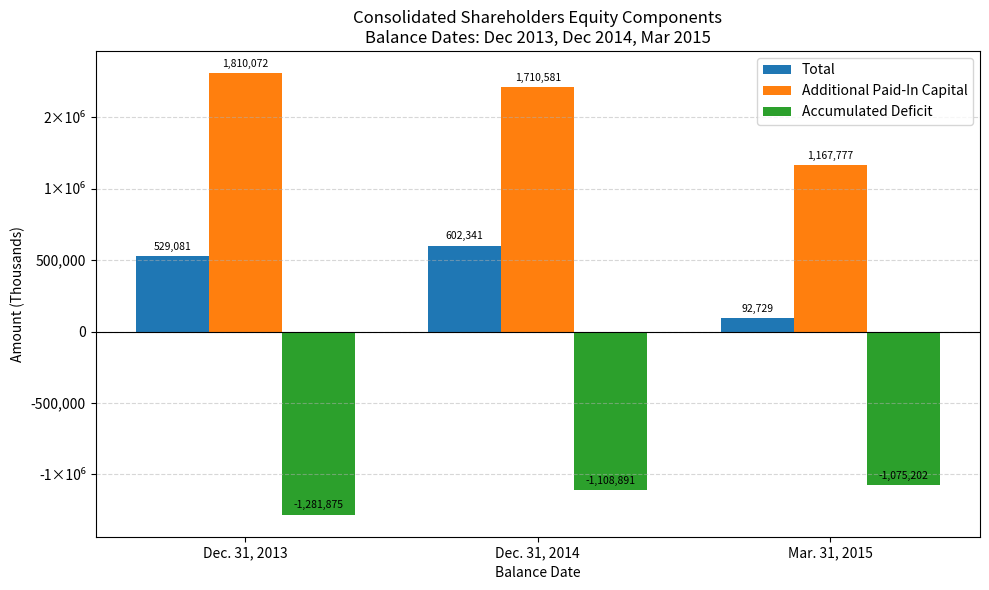

Rank the categories by Accumulated Deficit value from highest to lowest.

Mar. 31, 2015, Dec. 31, 2014, Dec. 31, 2013